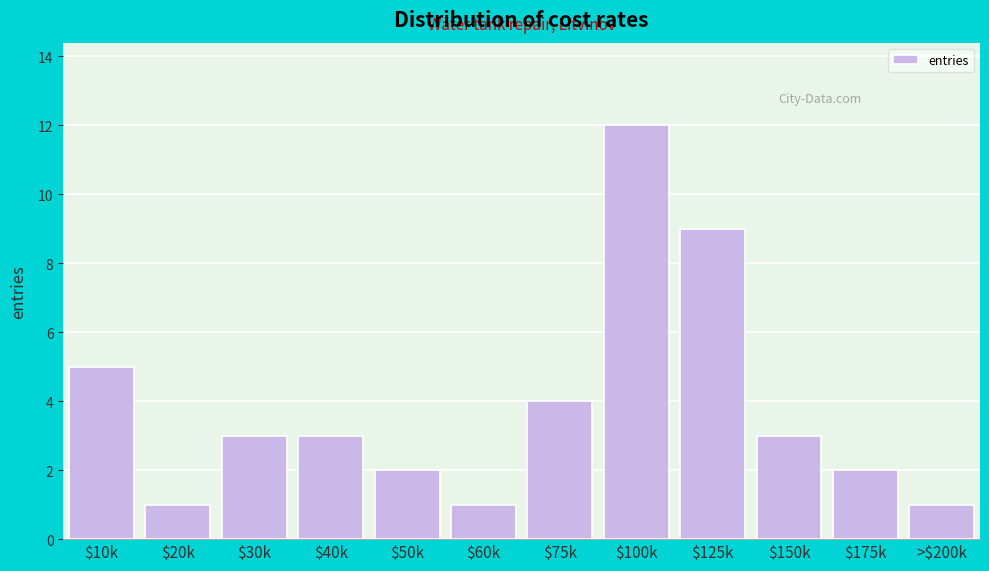

Reading left to right, what are all the values shown in this chart?

5	1	3	3	2	1	4	12	9	3	2	1